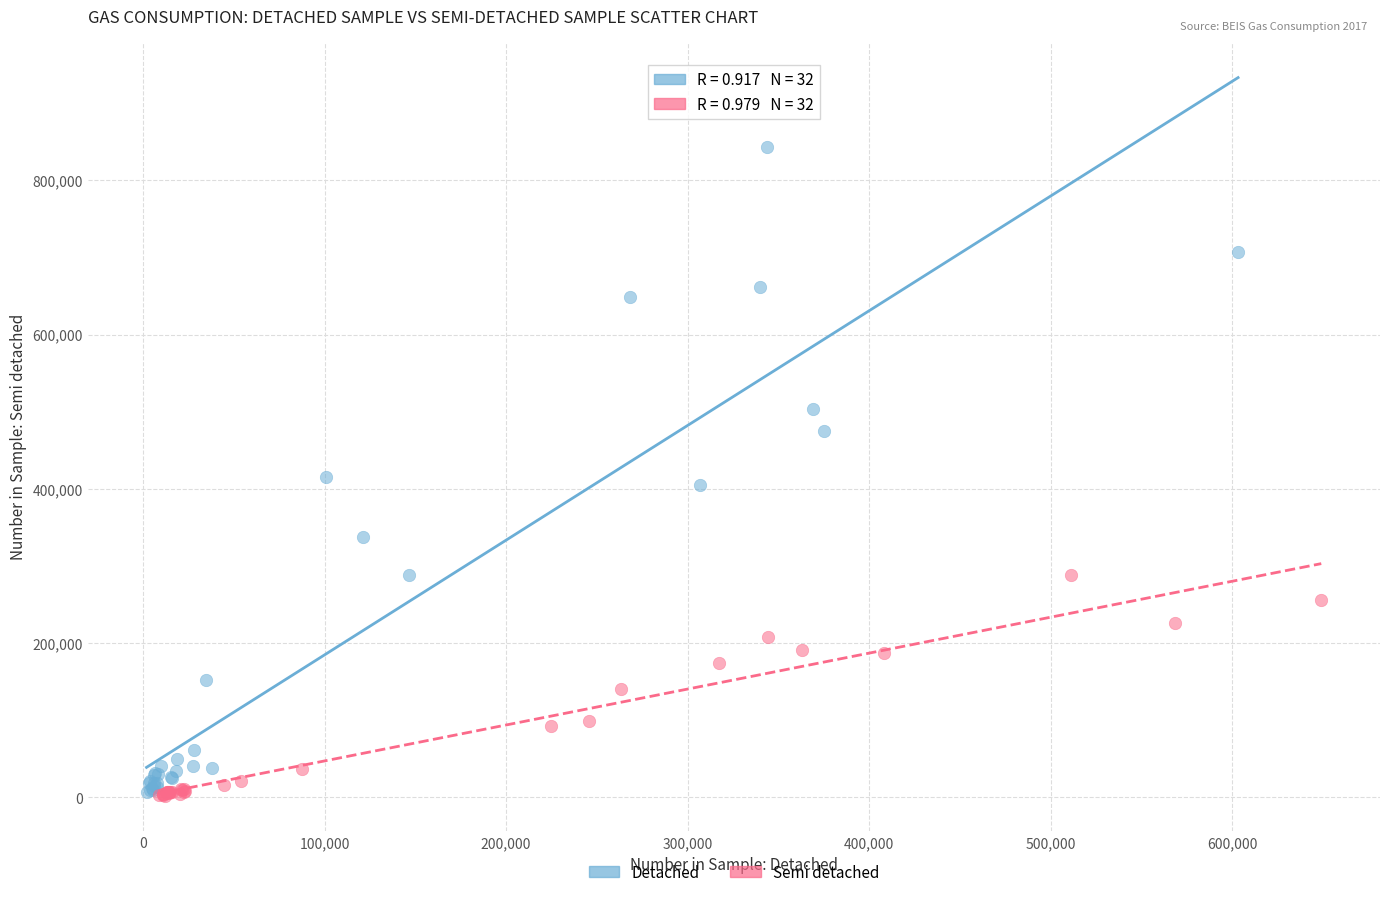

Which series has the widest spread of Y values?

Detached